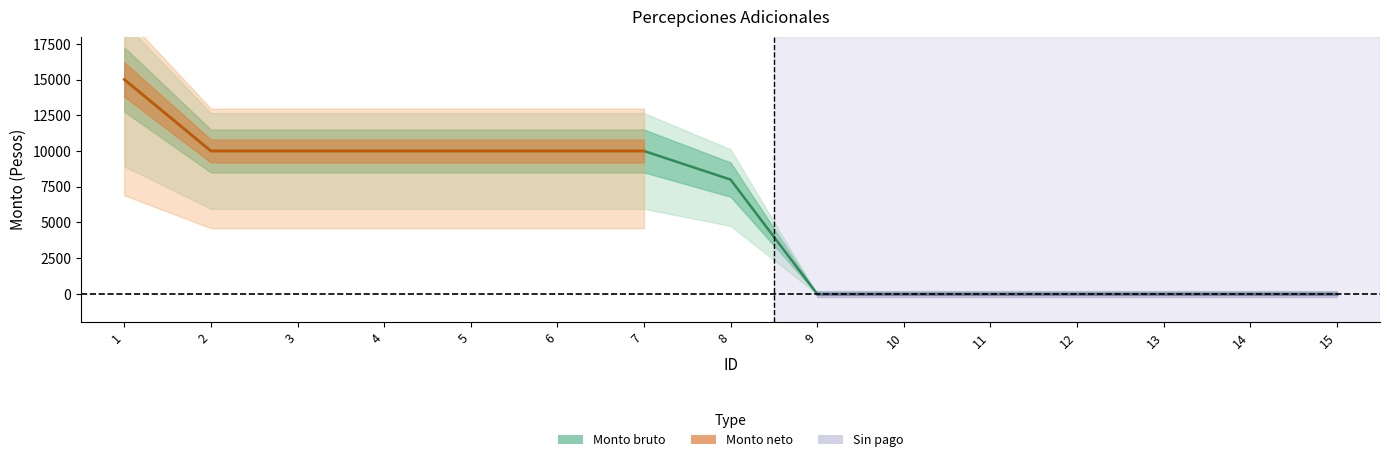

What is the maximum value shown in the chart?

15000